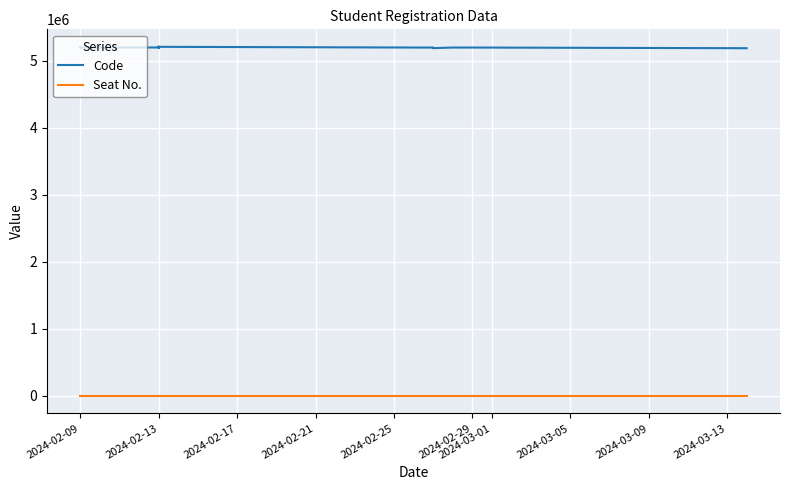

True or false: Code and Seat No. cross at least once.

False